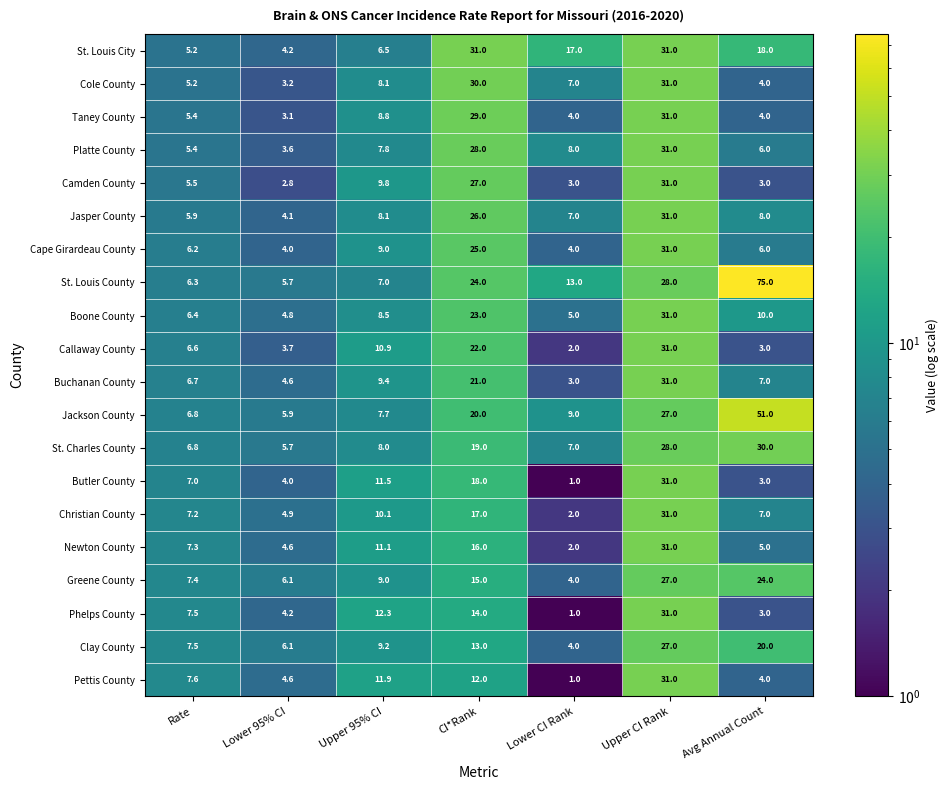

What is the total value across all series at Rate?

129.9